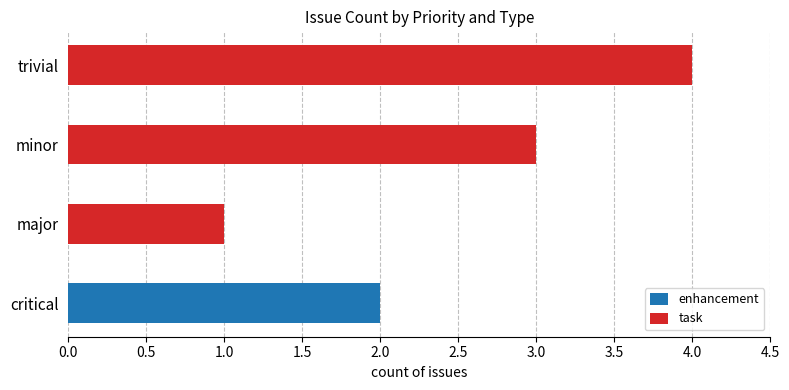

At which category is the sum across all series the highest?

trivial